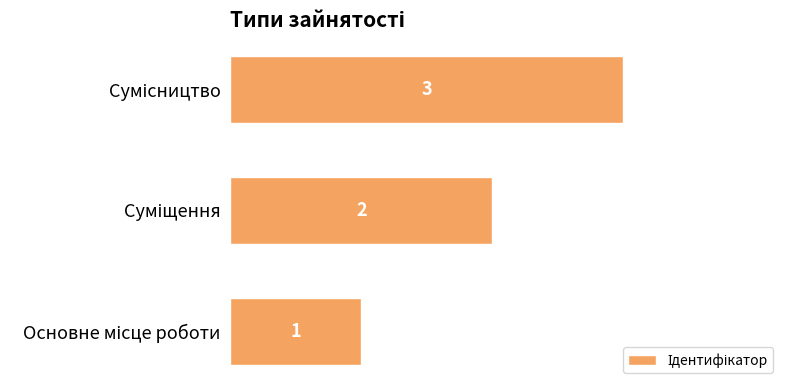

How many values are between 1 and 3?

3